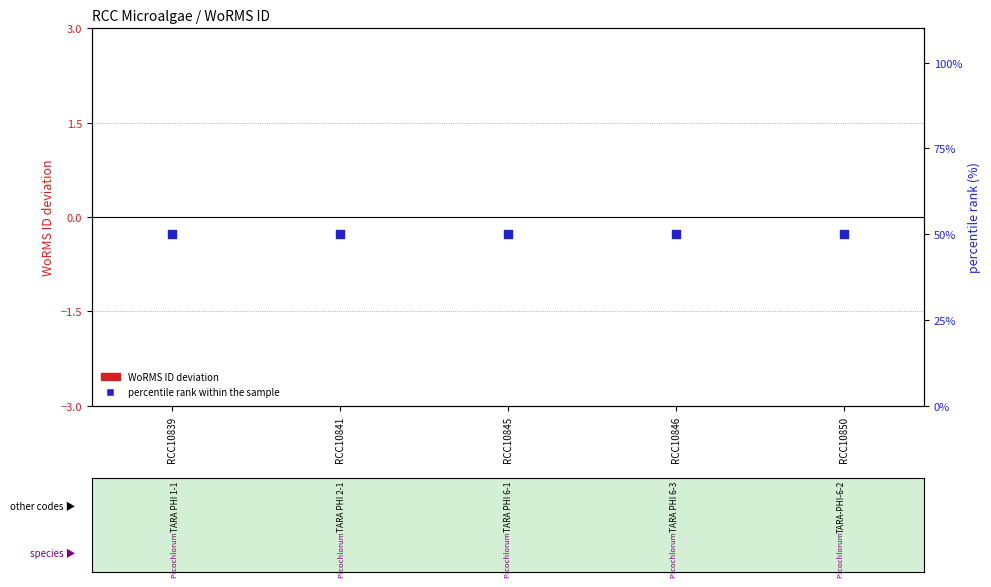

What is the total value across all series at RCC10850?

50